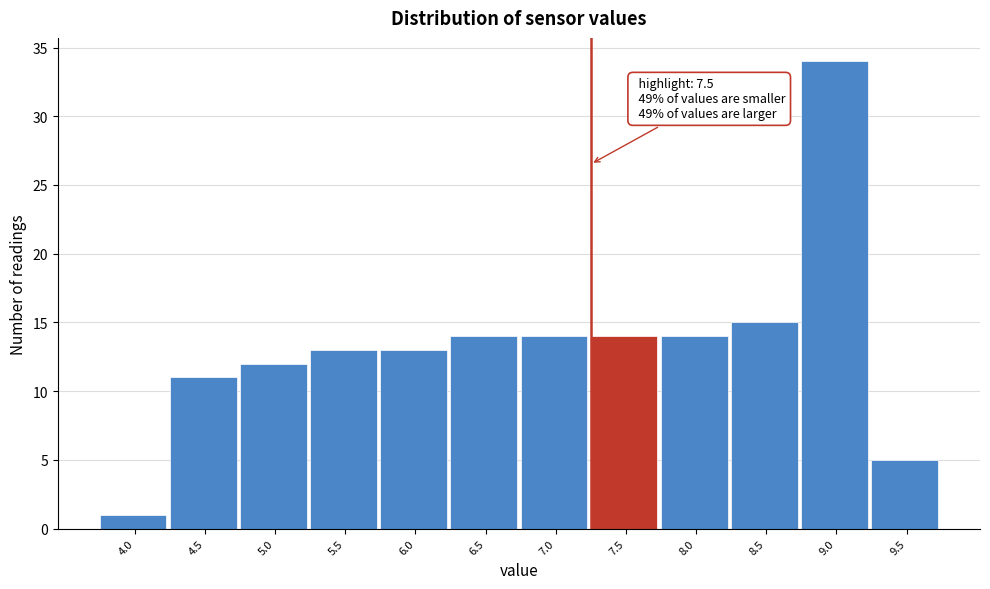

Reading left to right, list all the values displayed in this chart.

4.0=1	4.5=11	5.0=12	5.5=13	6.0=13	6.5=14	7.0=14	7.5=14	8.0=14	8.5=15	9.0=34	9.5=5